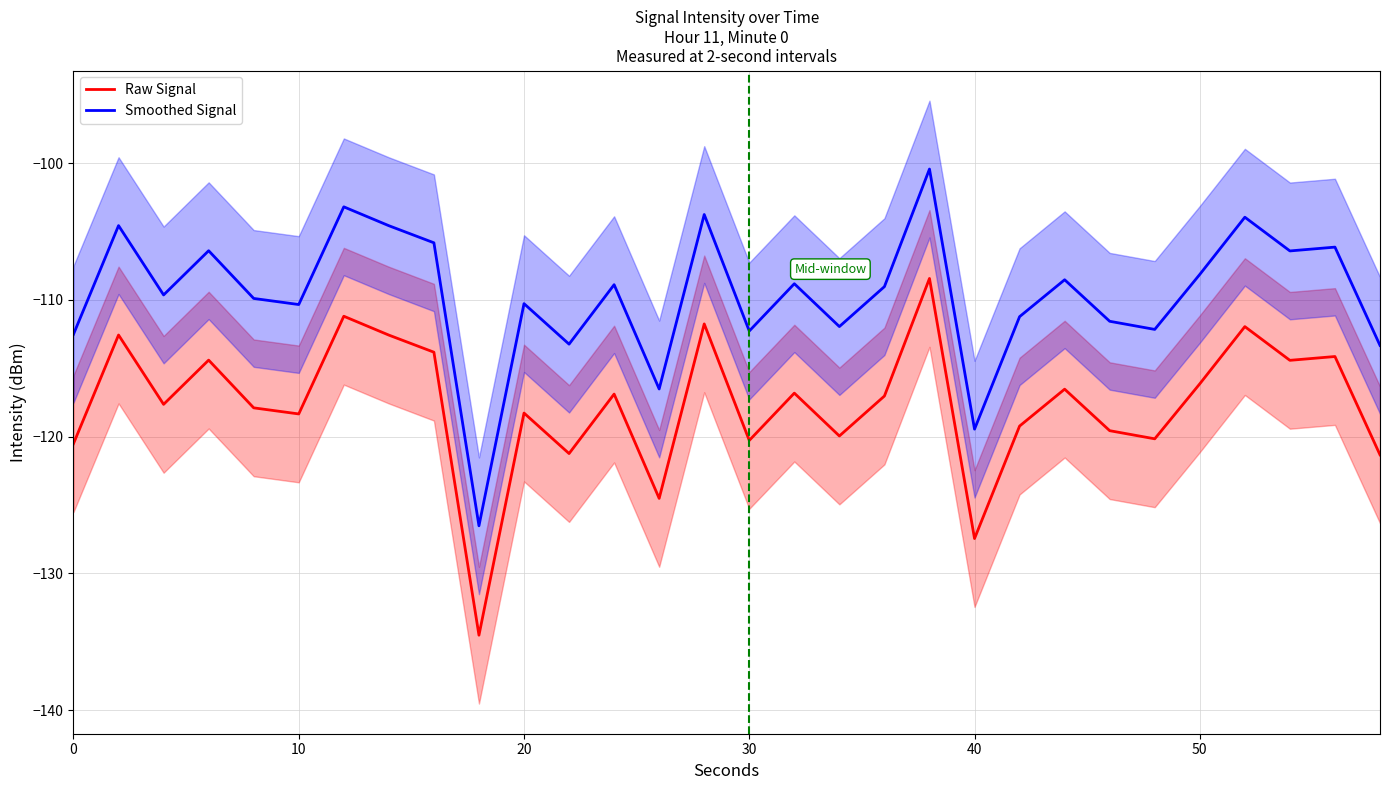

Is this an area chart (filled region under the line)?

No